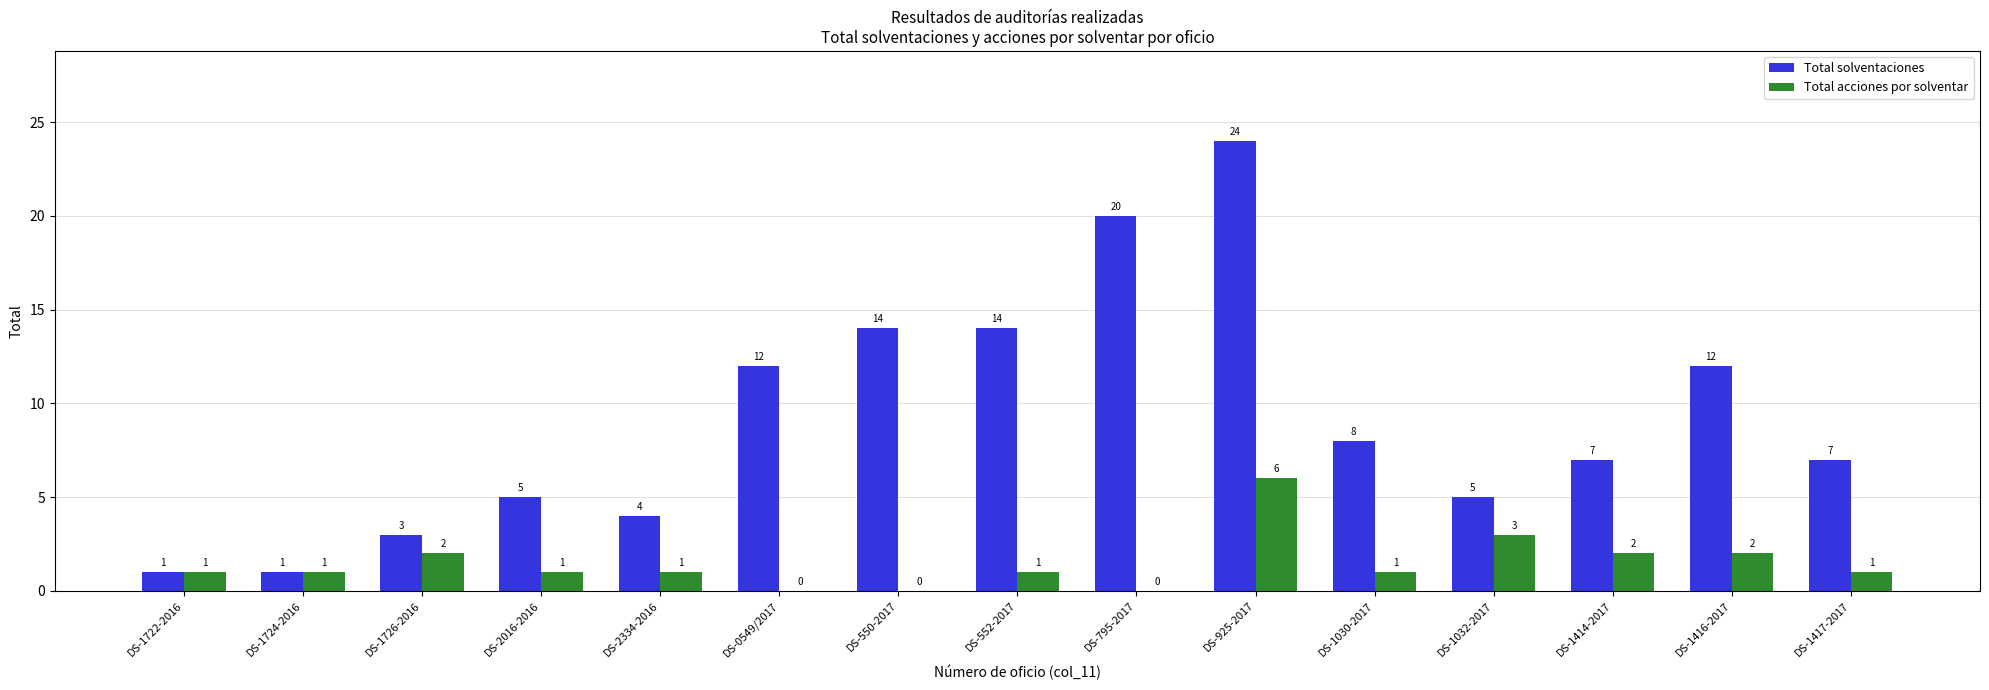

Does the chart contain stacked bars?

No